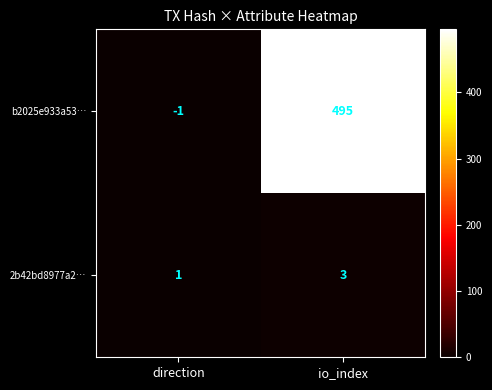

What is the maximum value shown in the chart?

495